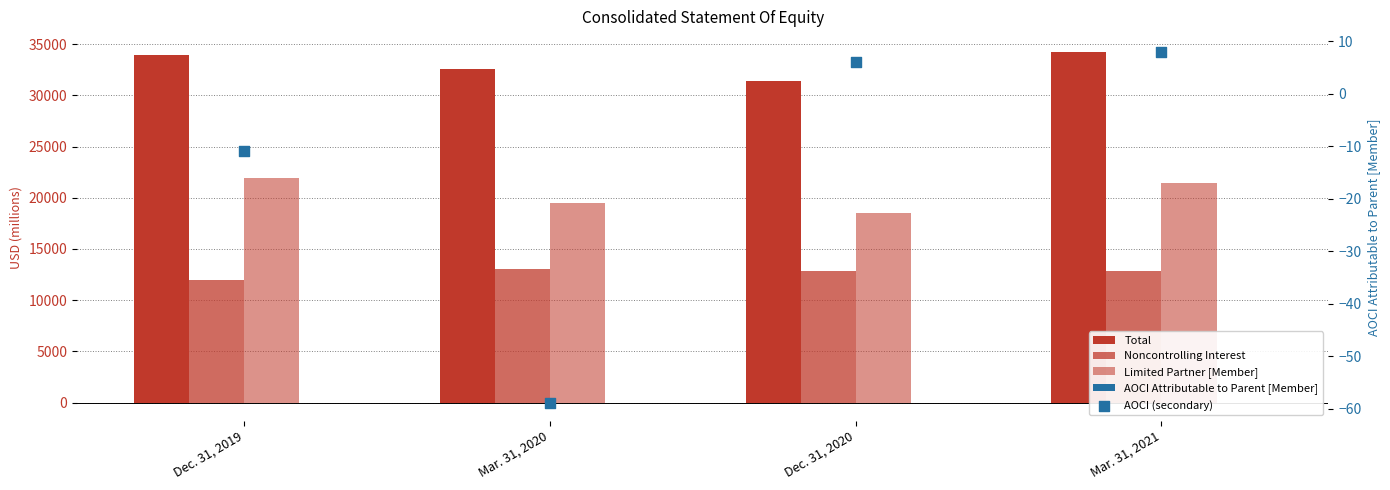

Which series contains the highest Y value?

Total